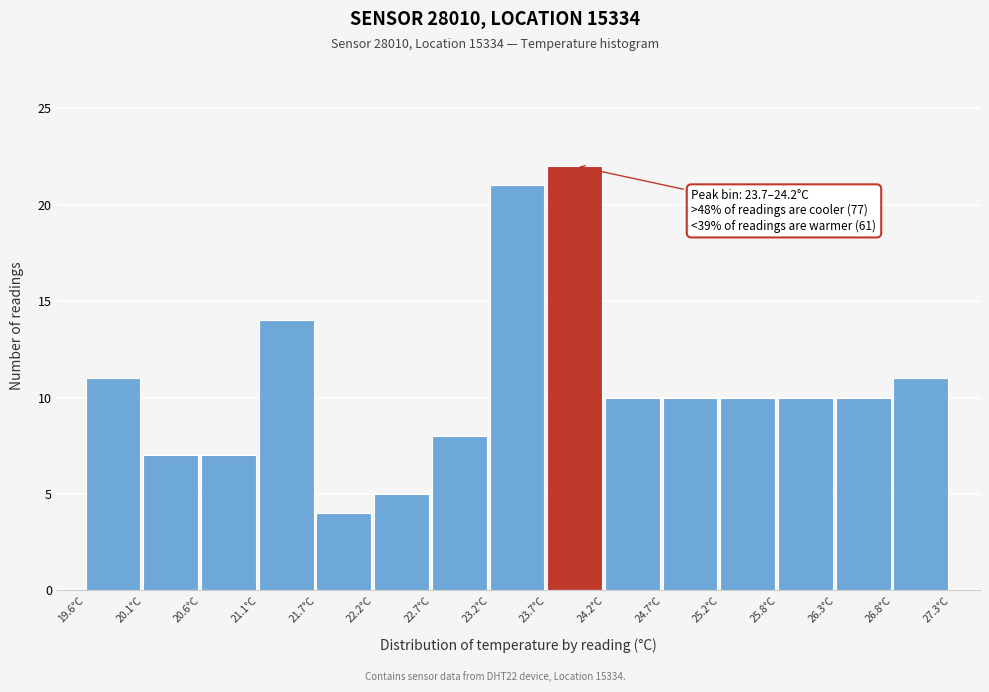

Which range on the x-axis has the tallest bar?

23.7 to 24.2